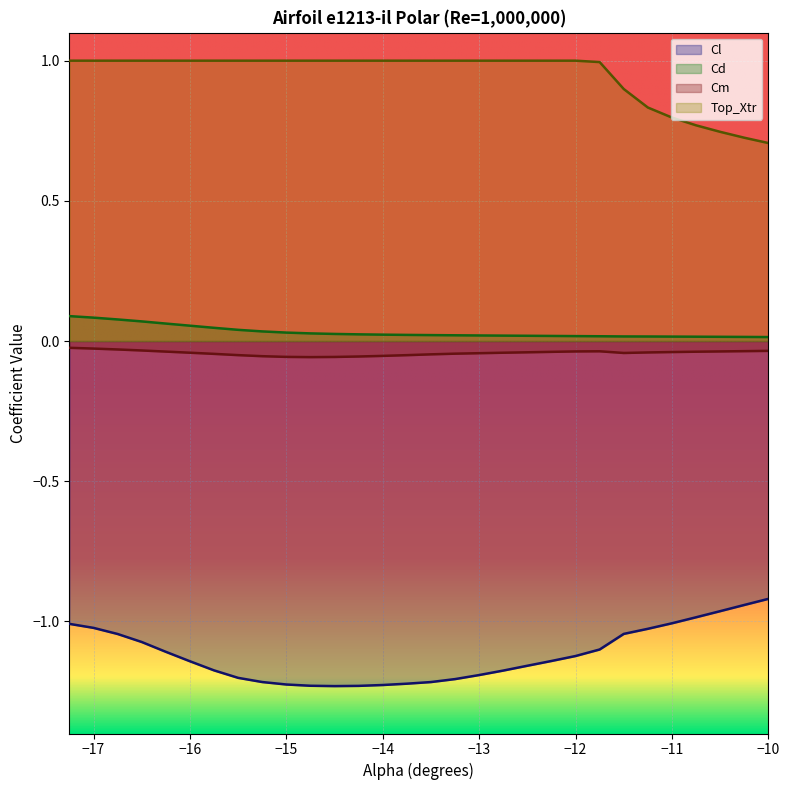

True or false: Cl and Cd cross at least once.

False